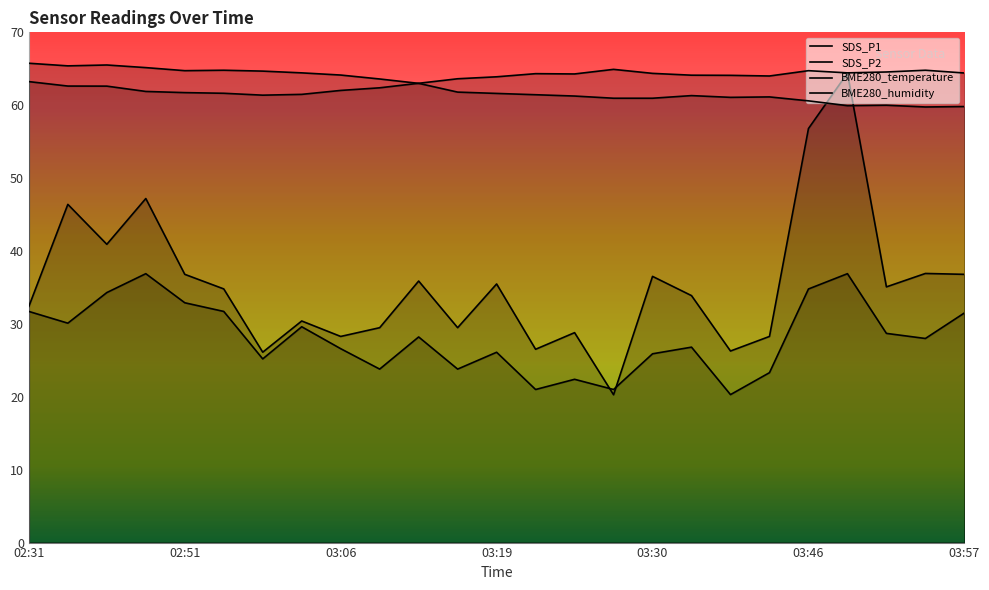

At how many categories does at least one series exceed 39?

25